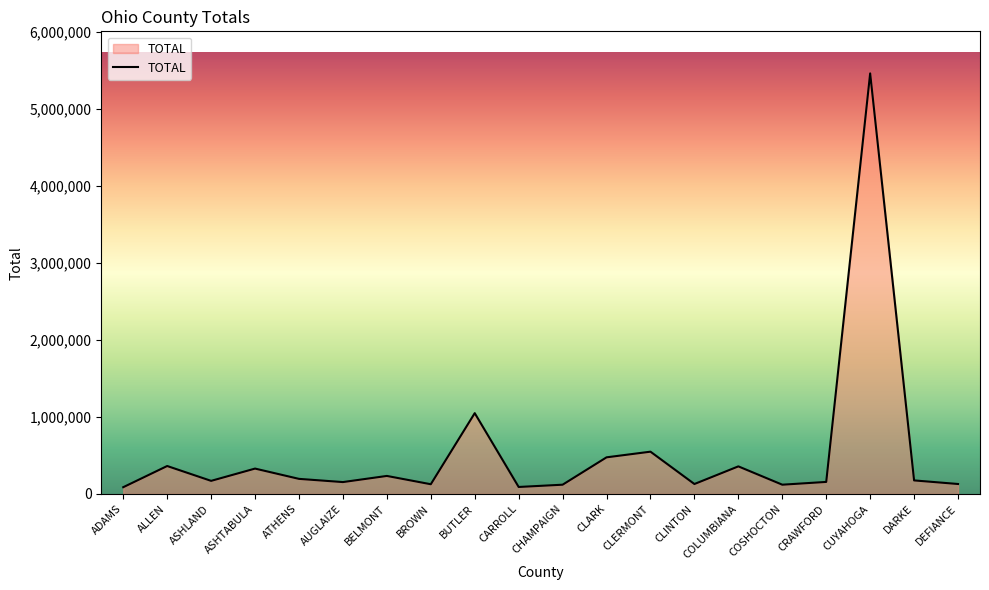

What is the difference between the values at ASHTABULA and CLINTON?

200284.0